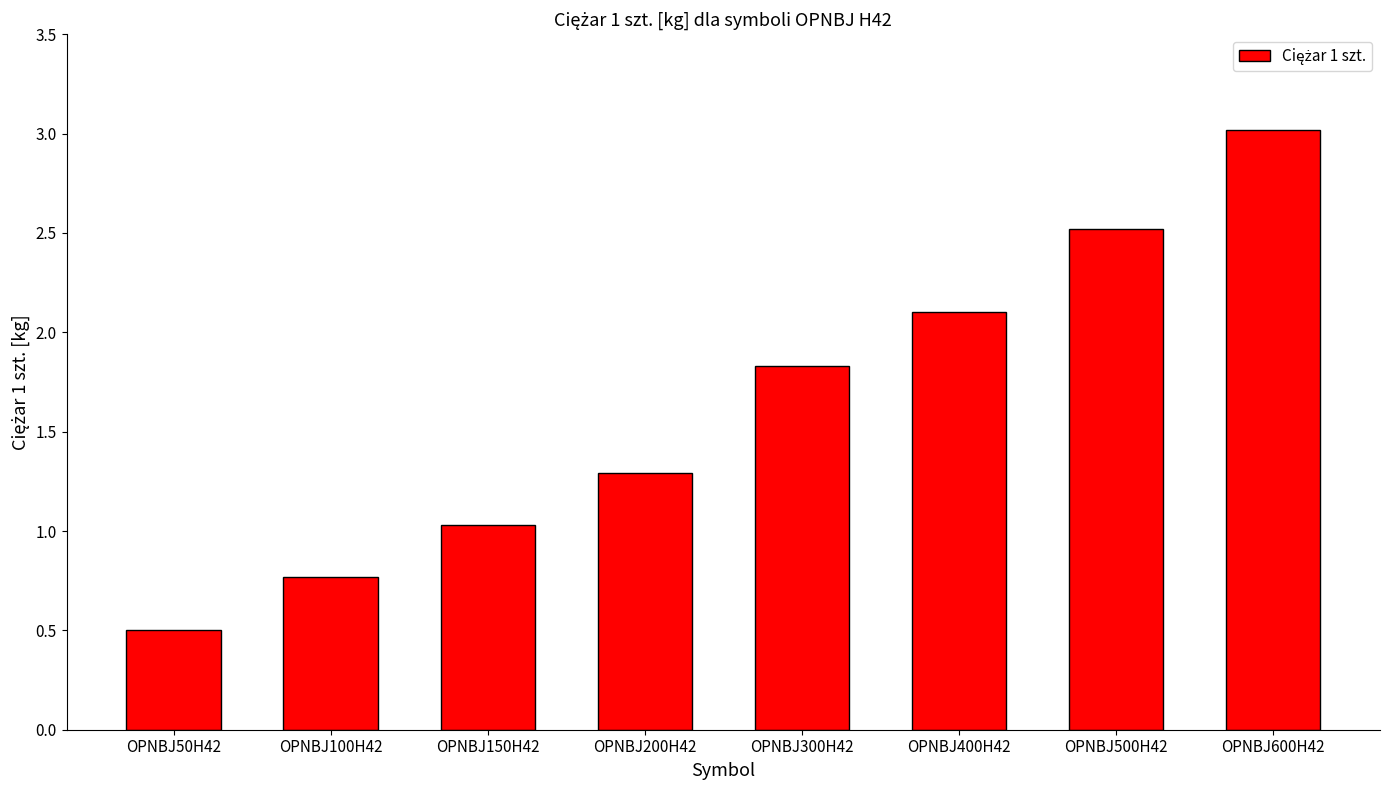

What is the change in value from OPNBJ50H42 to OPNBJ500H42?

+2.0